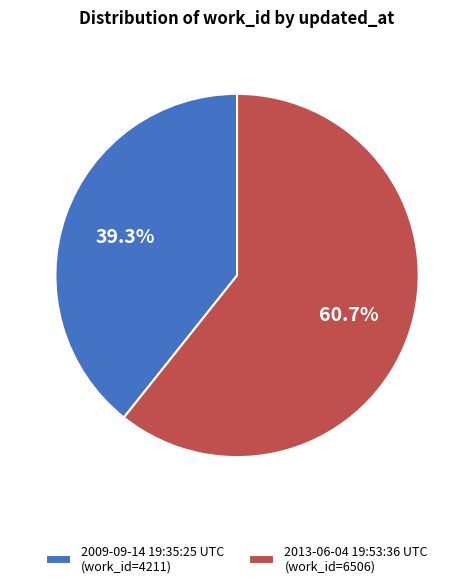

Which has a higher value, 2009-09-14 19:35:25 UTC (work_id=4211) or 2013-06-04 19:53:36 UTC (work_id=6506)?

2013-06-04 19:53:36 UTC (work_id=6506)